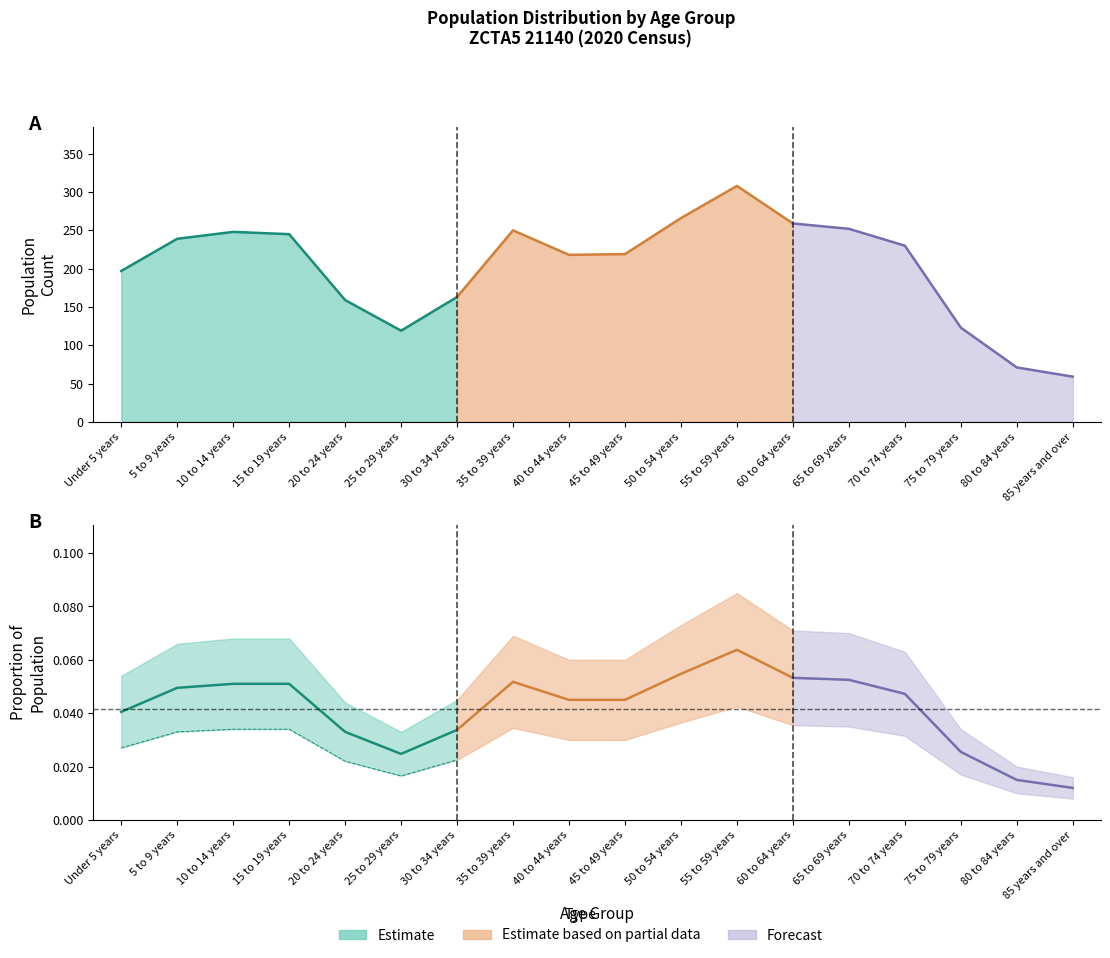

At which label is Percent_upper closest to 0?

85 years and over